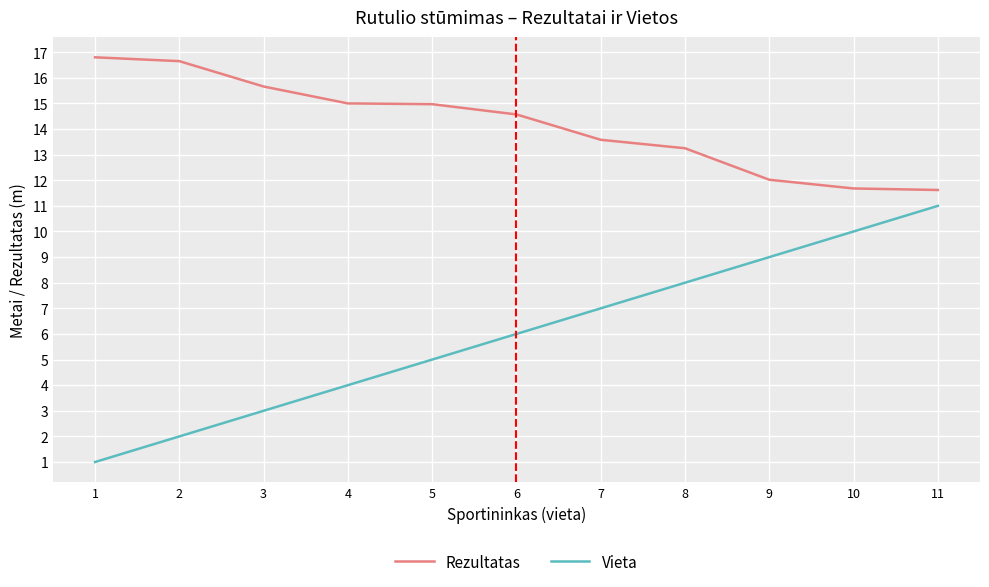

How many categories are shown in the chart?

11